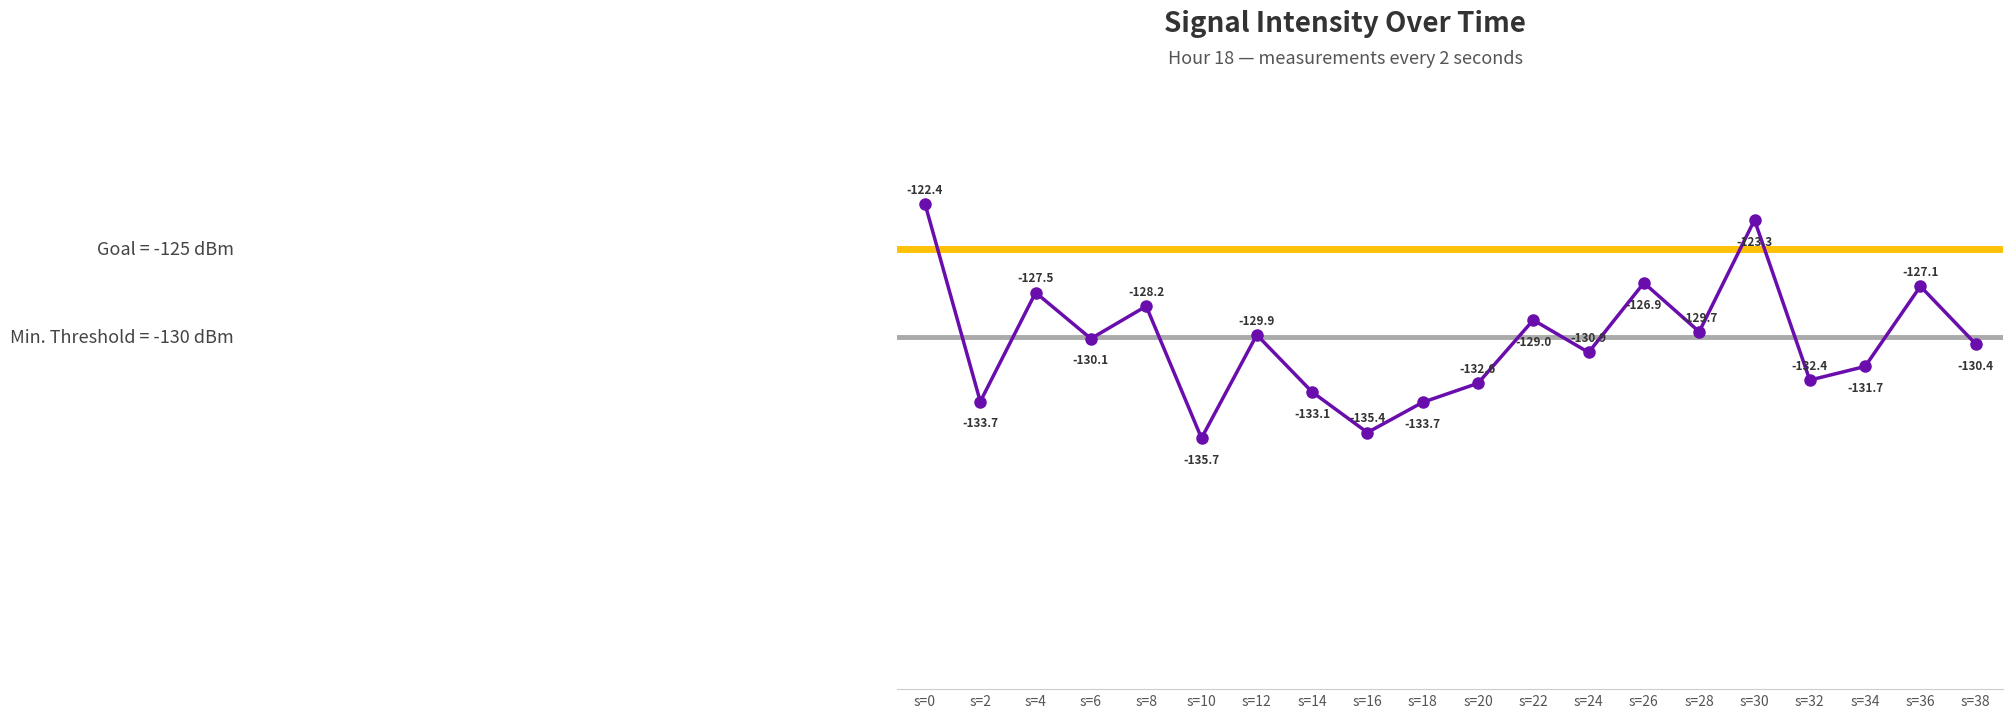

Where is the first local maximum?

s=4